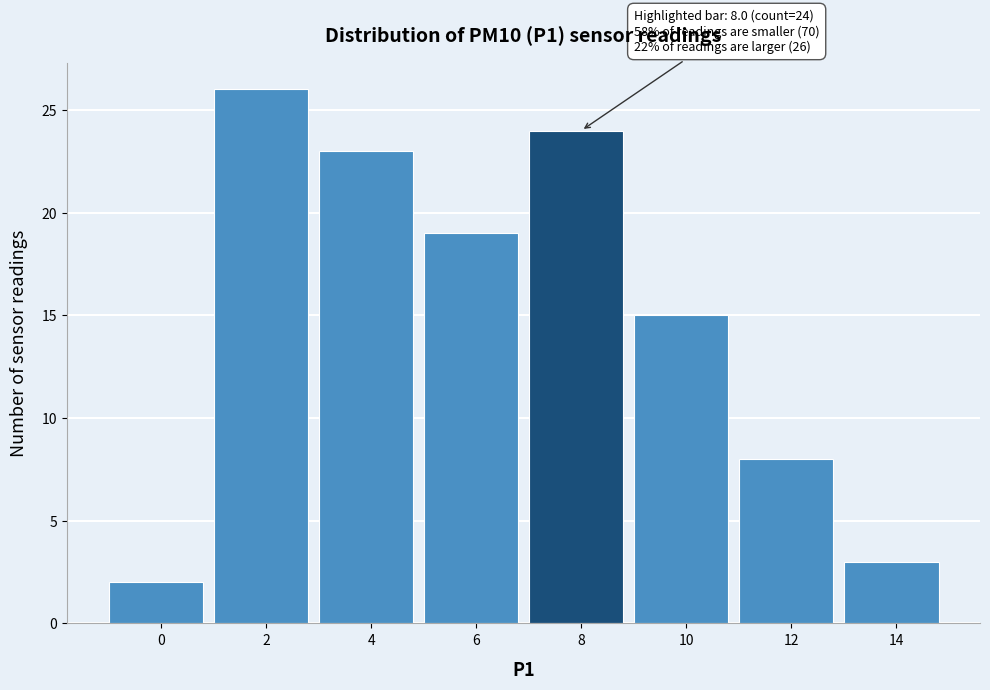

Reading left to right, list all the values displayed in this chart.

0=2	2=26	4=23	6=19	8=24	10=15	12=8	14=3